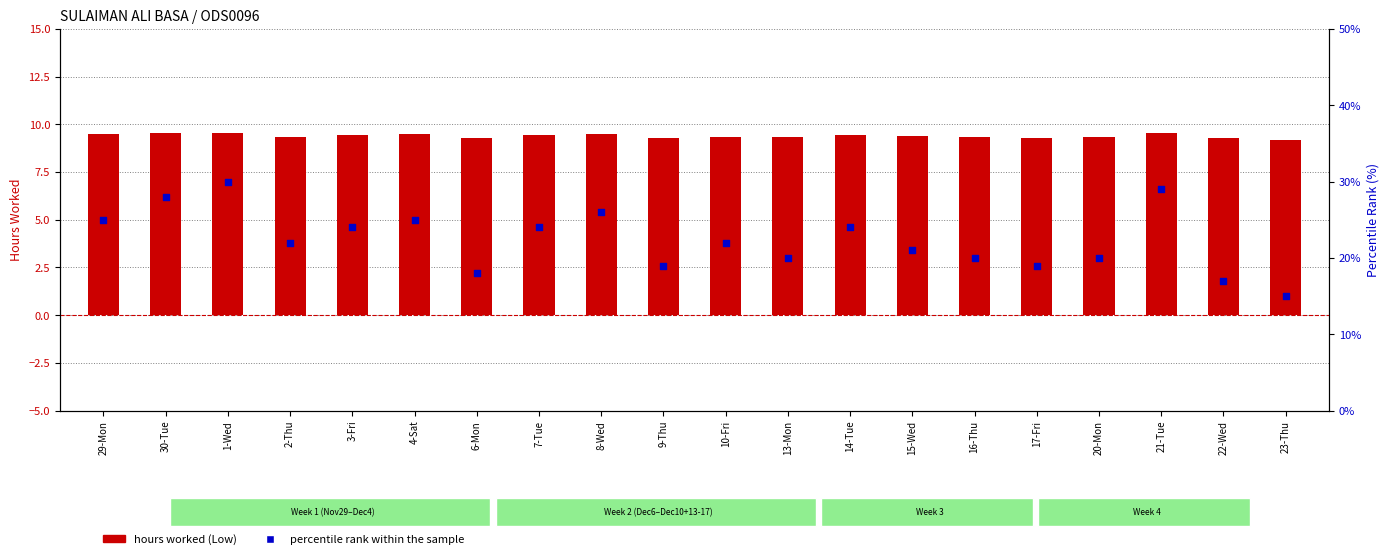

Is the value of hours worked (Low) at 15-Wed greater than the value of percentile rank within the sample at 20-Mon?

No